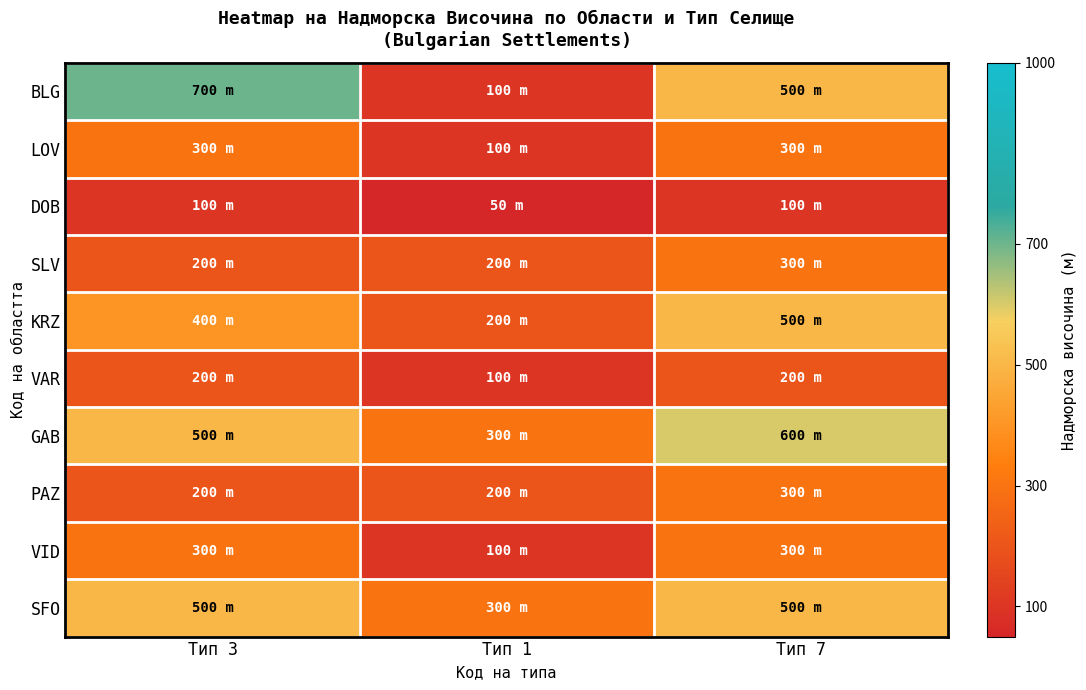

At which category does the chart reach its minimum across all series?

Тип 1